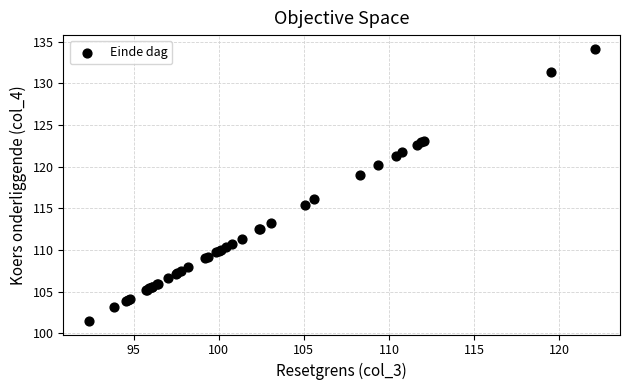

What Y value in the scatter plot is closest to 117?

116.1